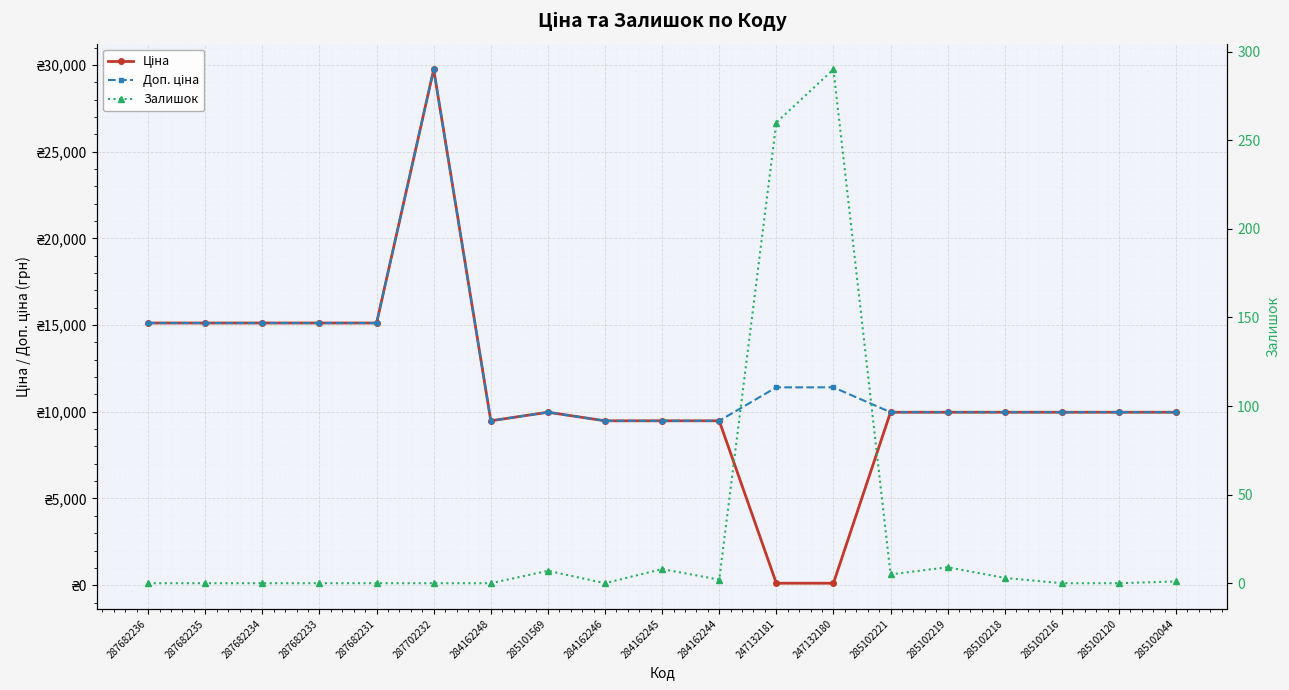

True or false: Доп. ціна and Залишок cross at least once.

False